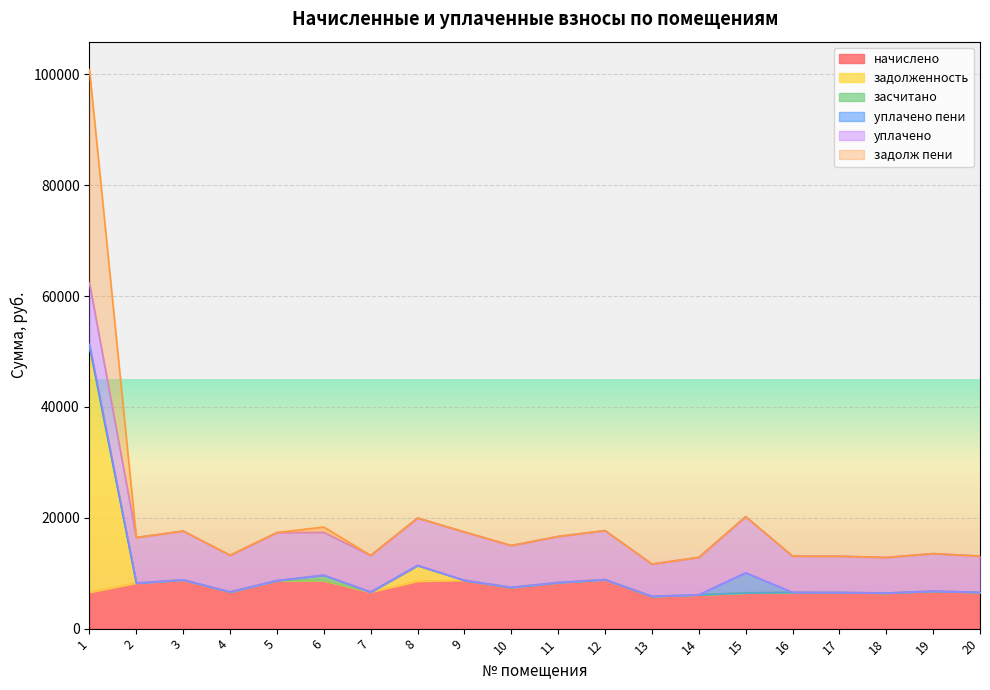

True or false: задолженность and задолж пени intersect in this chart.

False